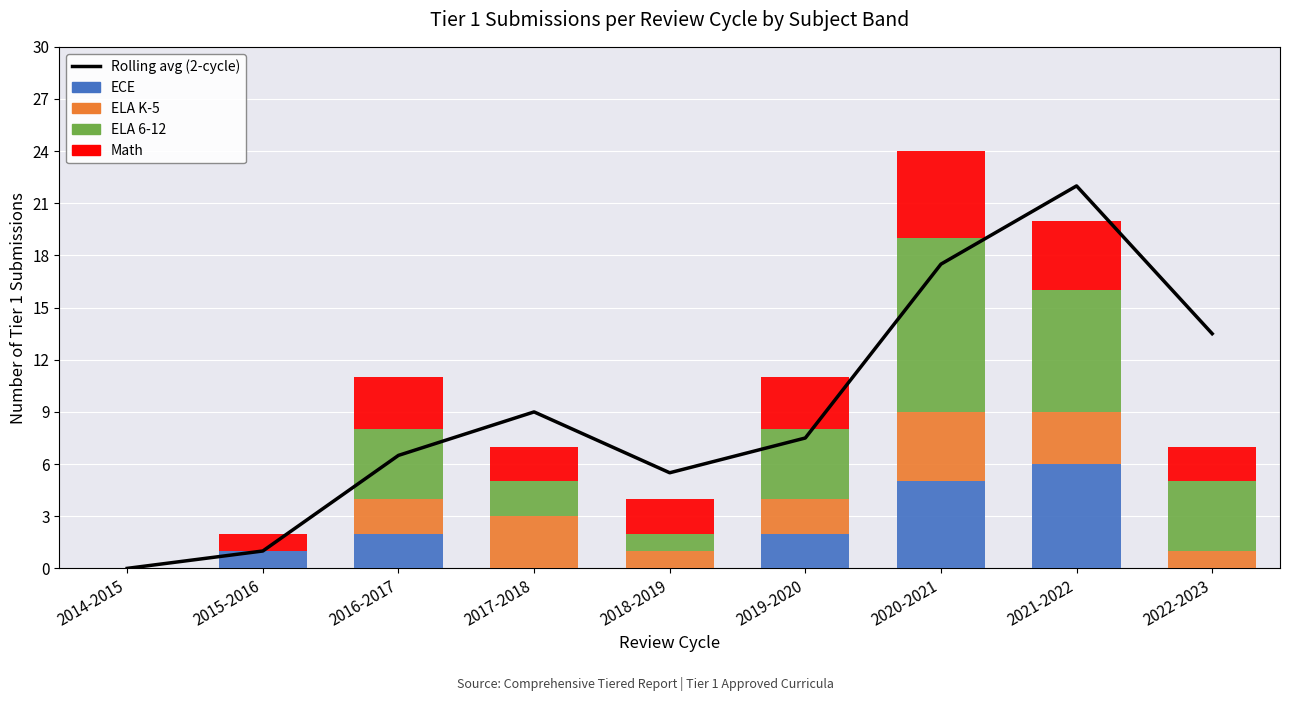

Which label corresponds to the largest value in the chart?

2021-2022